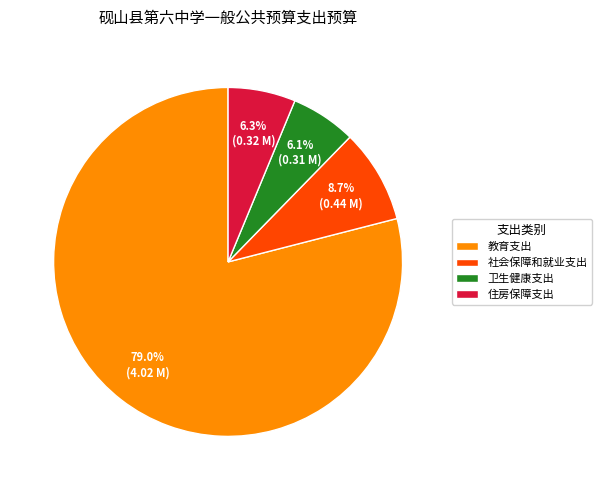

True or false: 教育支出 accounts for 79% of the total.

True